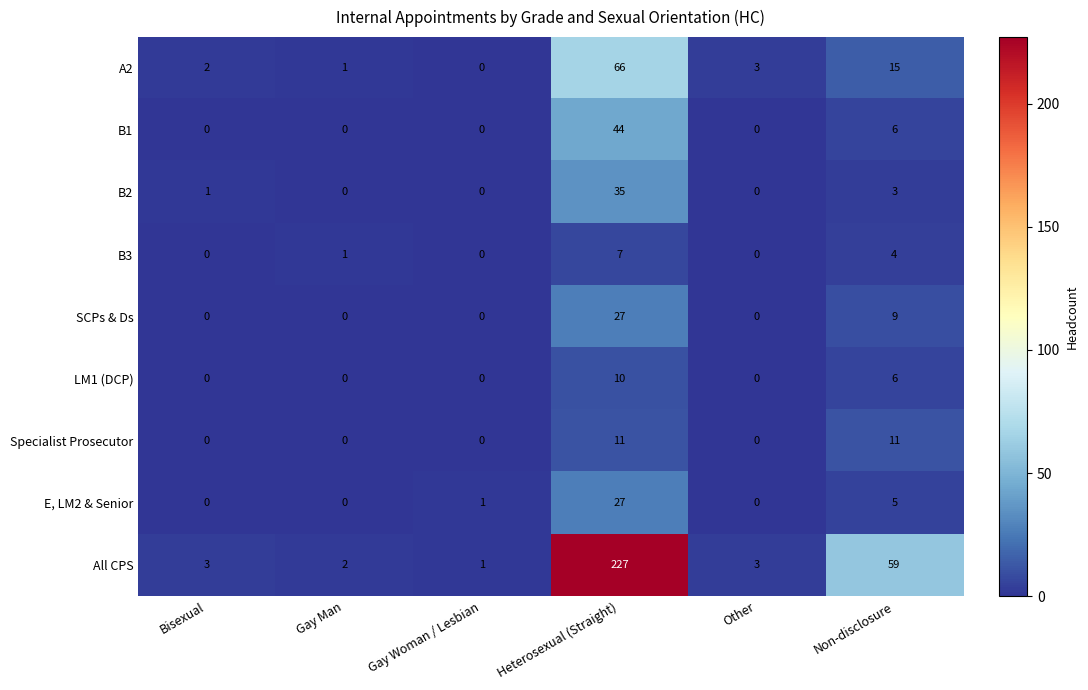

What is the total value across all series at Heterosexual (Straight)?

454